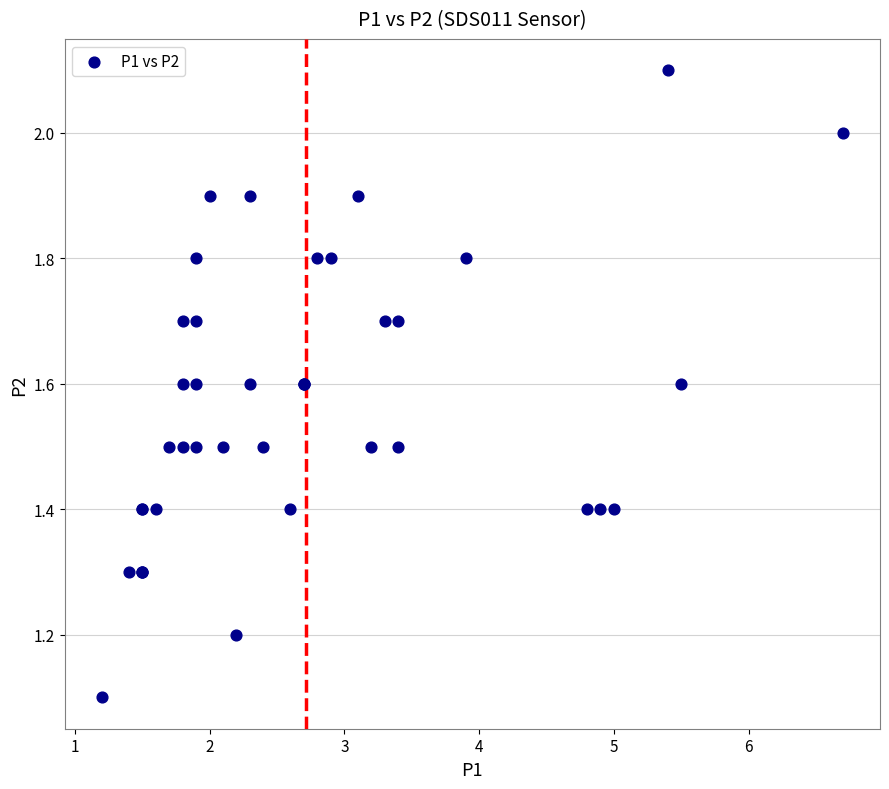

What Y value in the scatter plot is closest to 1?

1.1